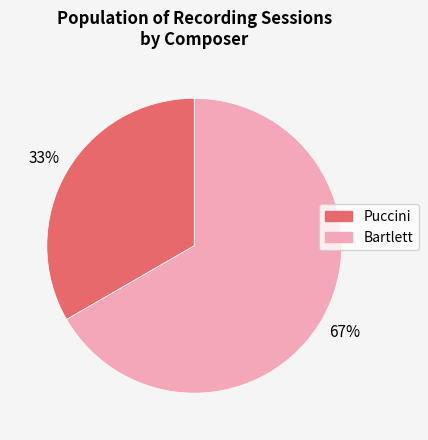

Which category has the biggest portion of the pie?

Bartlett